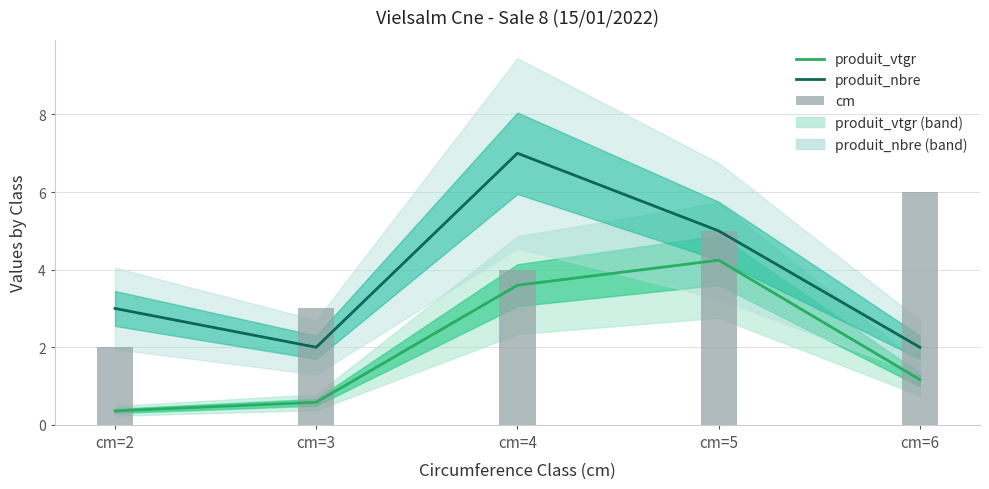

Reading right to left, transcribe all the data shown in this chart.

produit_vtgr: 1.2	4.2	3.6	0.6	0.4
produit_nbre: 2.0	5.0	7.0	2.0	3.0
cm: 6.0	5.0	4.0	3.0	2.0